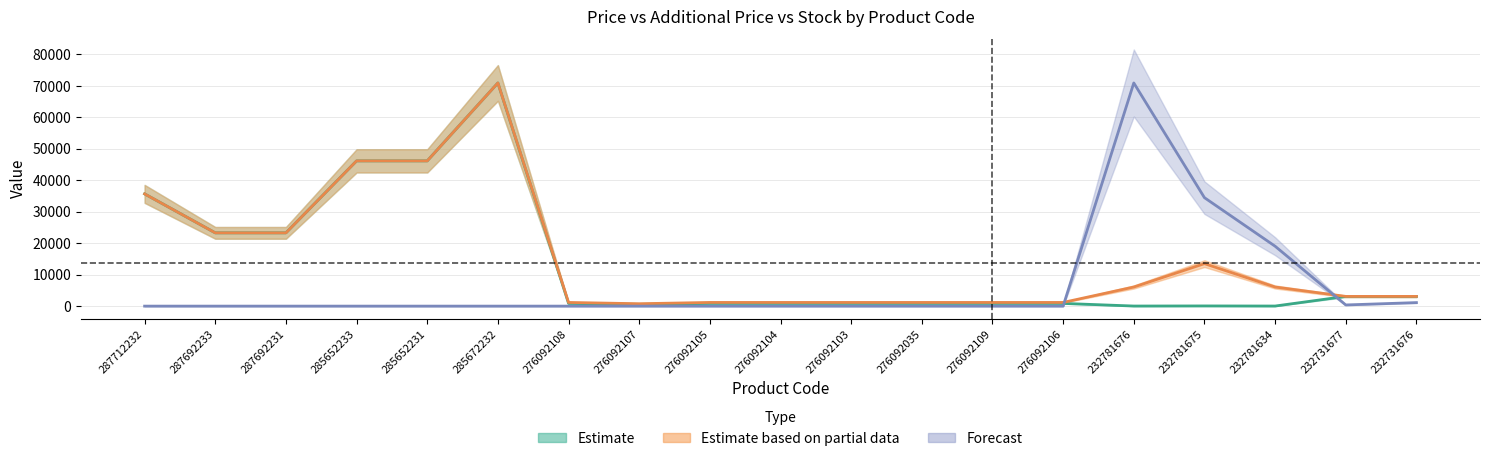

At which label does Estimate first exceed 862?

287712232